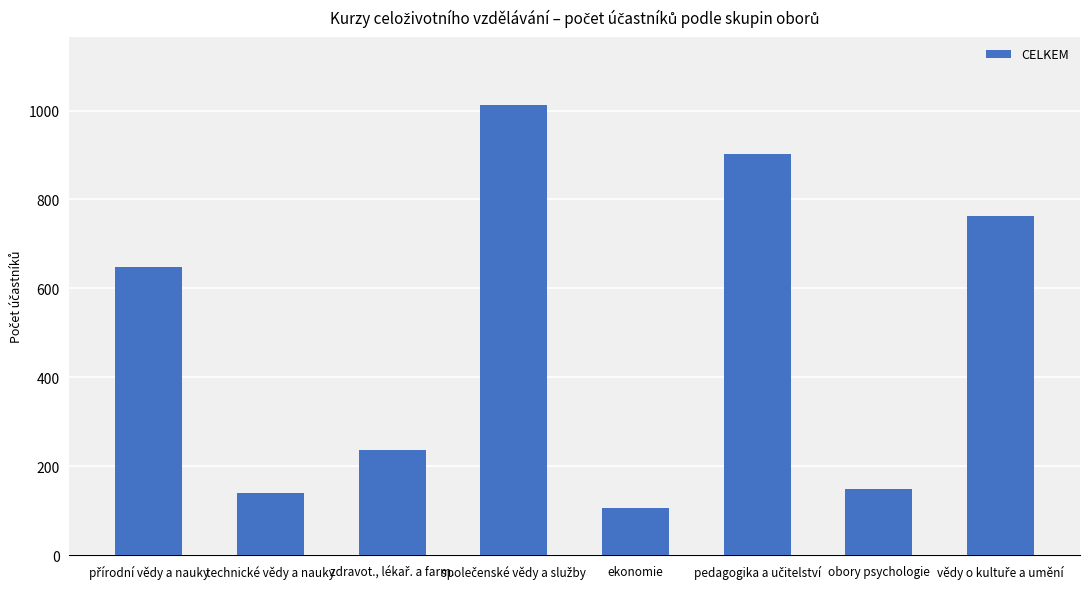

What is the change in value from technické vědy a nauky to ekonomie?

-35